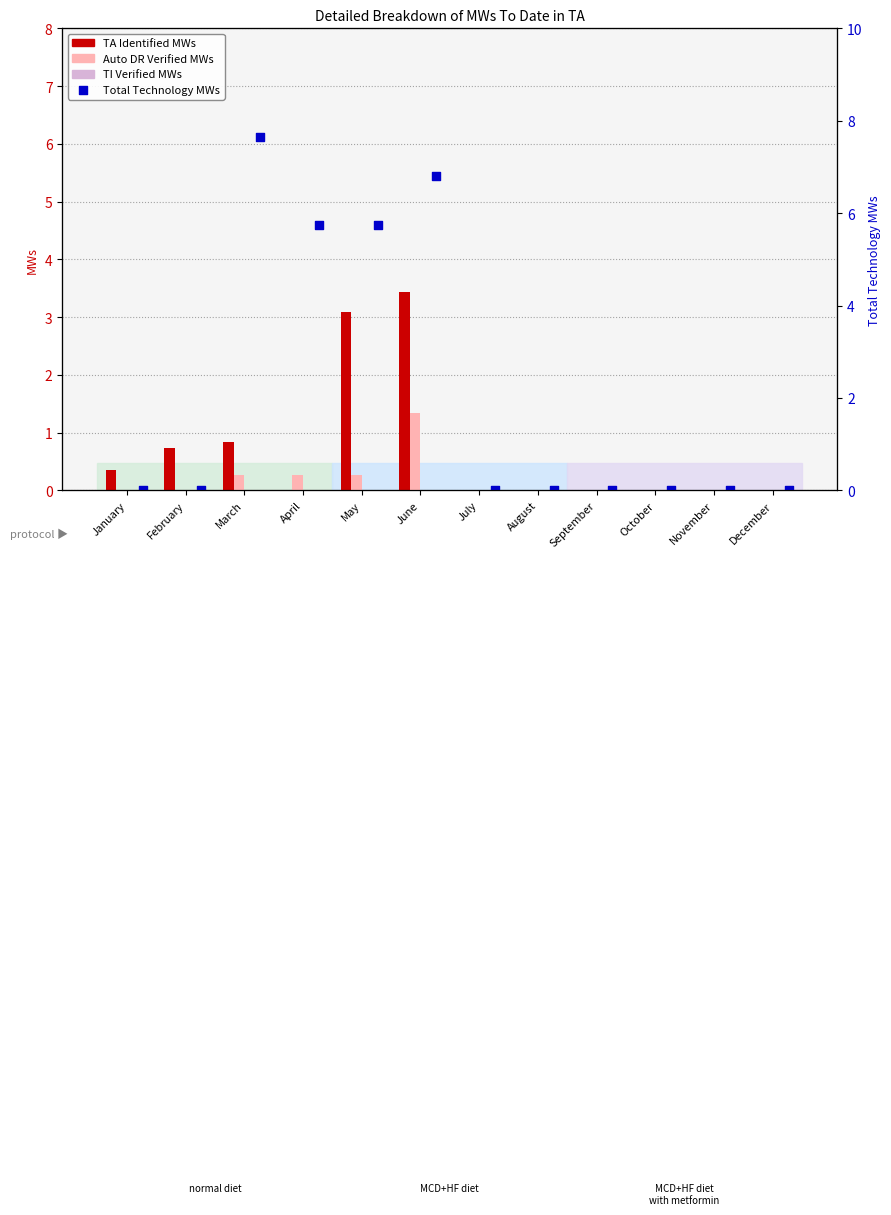

Which series has the largest Y range (max minus min)?

Total Technology MWs